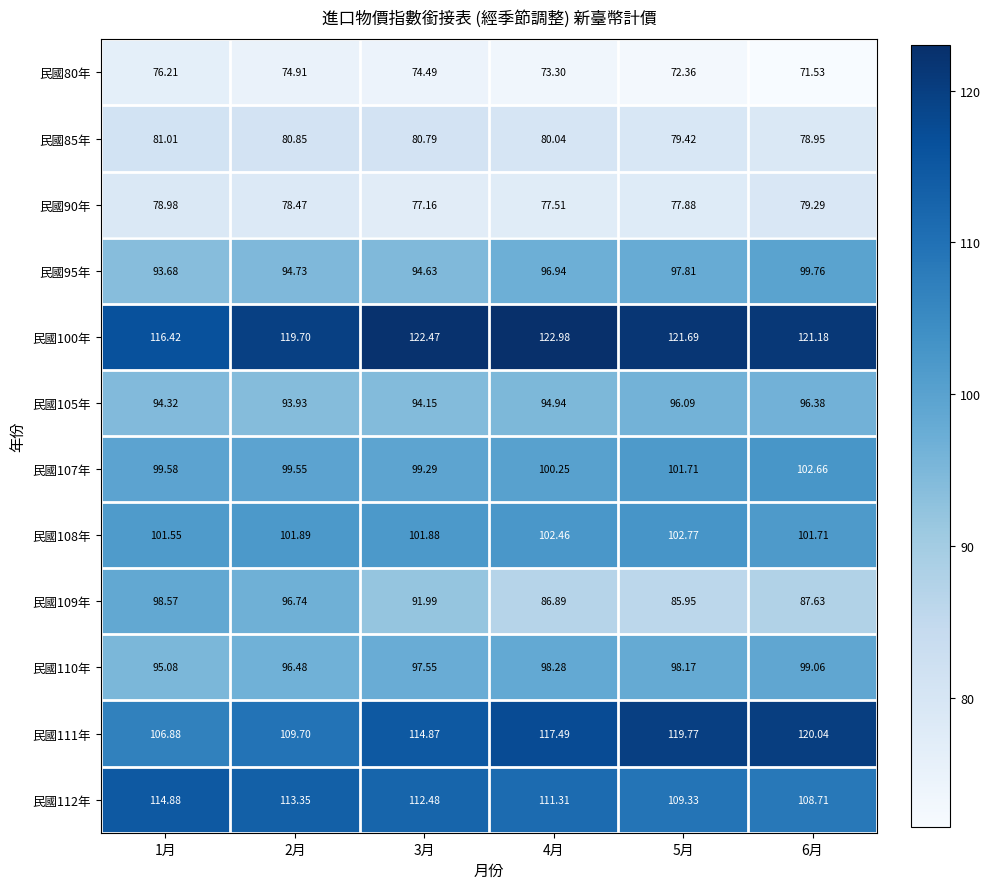

Which series has the largest total across all categories?

民國100年